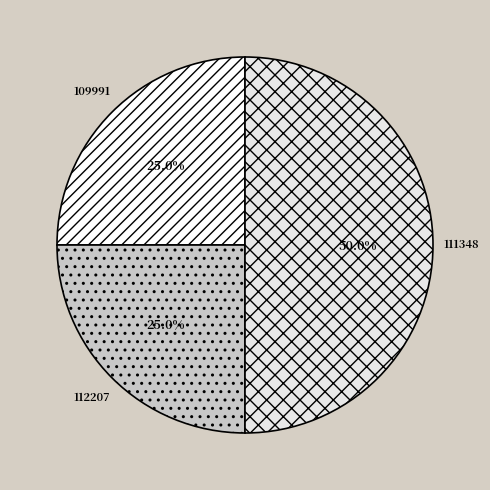

To the nearest percent, what is the average slice percentage?

33%